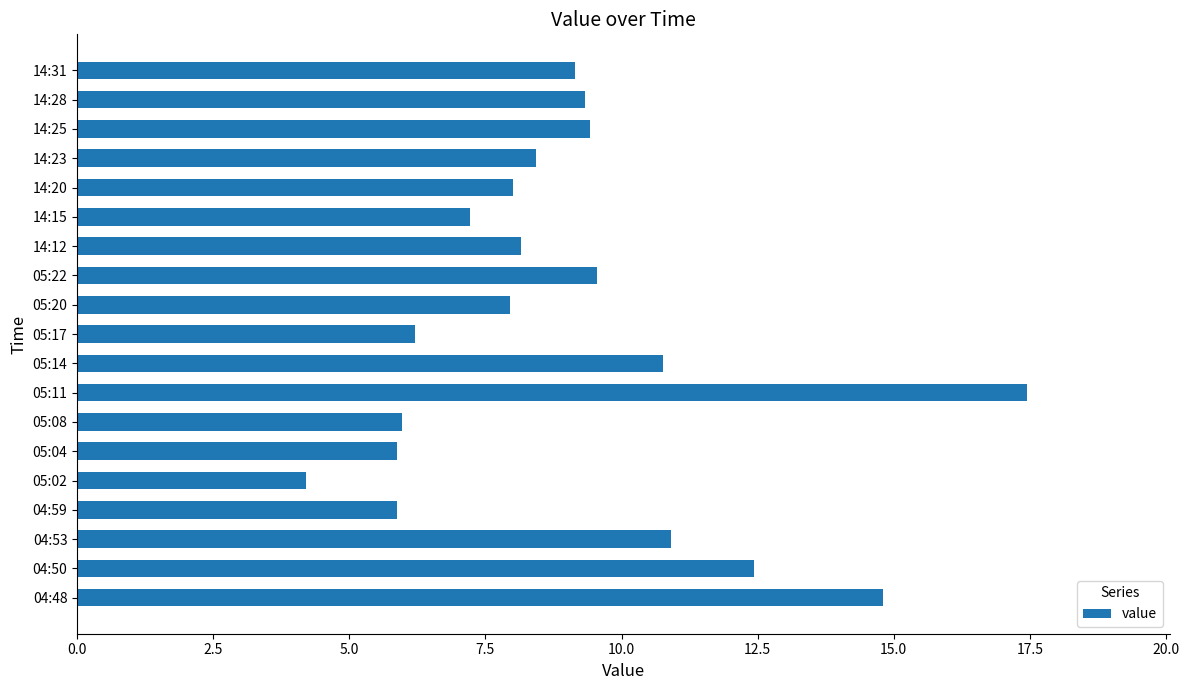

What is the smallest value displayed?

4.2